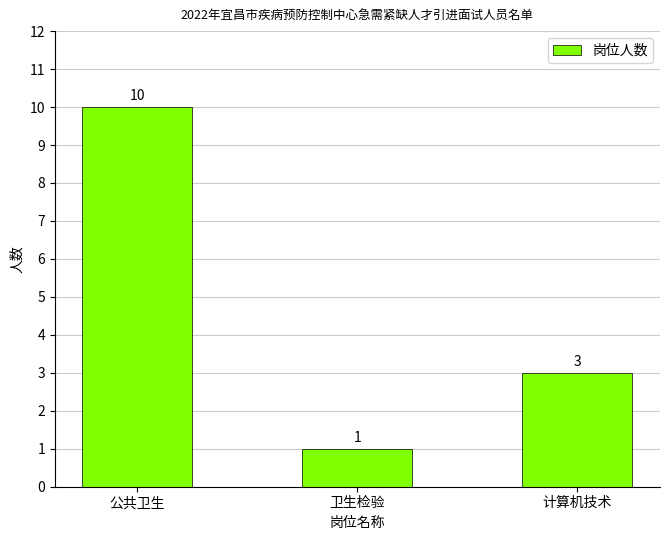

True or false: the data shows 3 at 计算机技术.

True